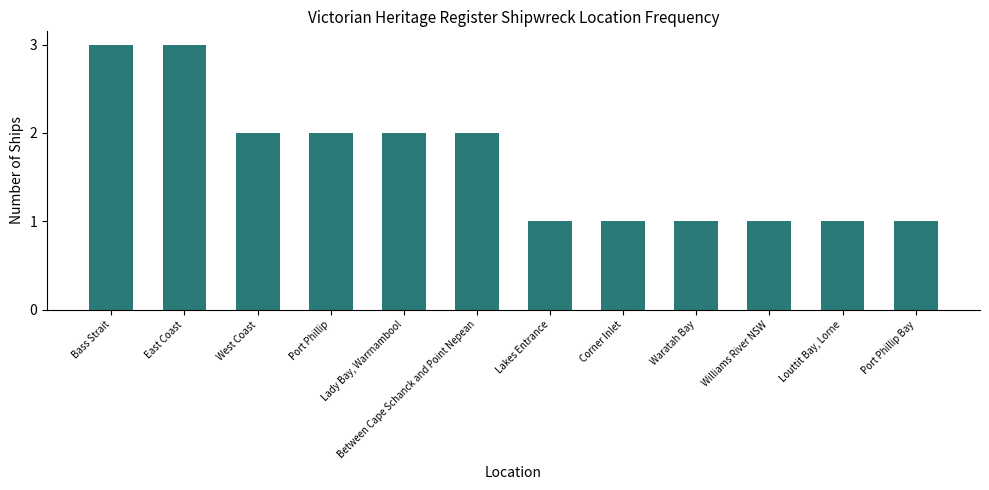

What is the maximum value shown in the chart?

3